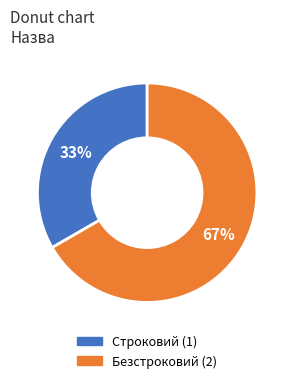

Is there any slice that represents more than half of the pie?

Yes